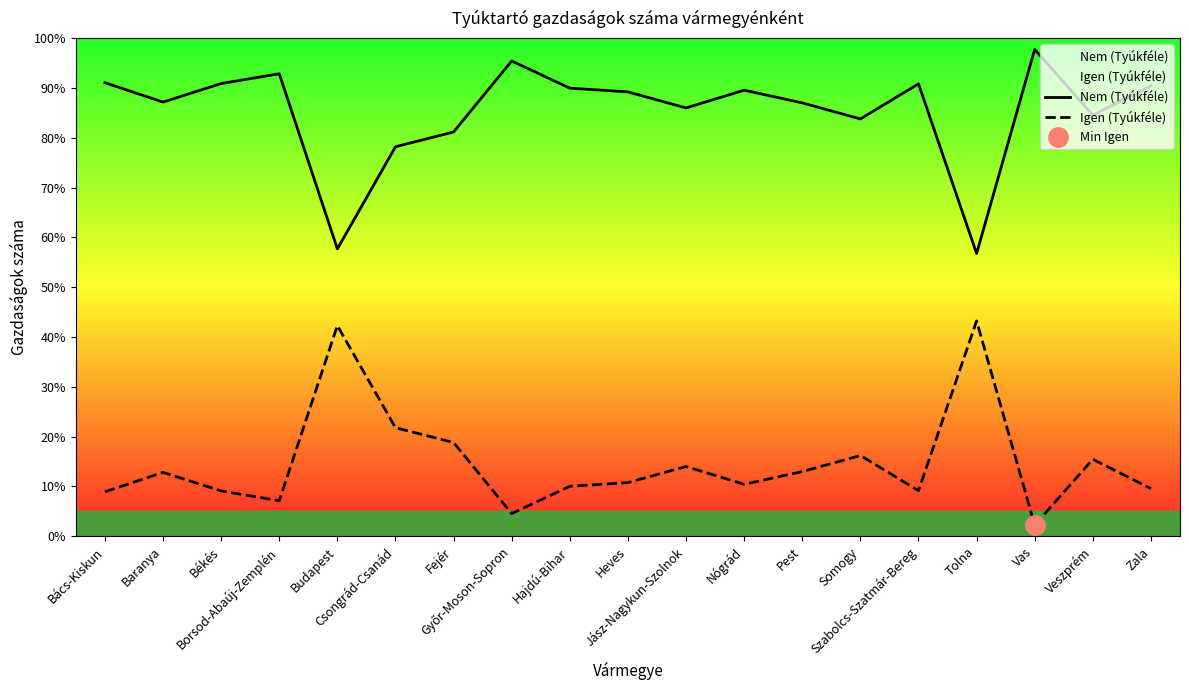

Reading right to left, transcribe all the data shown in this chart.

Nem (Tyúkféle): Zala=90.4	Veszprém=84.5	Vas=97.7	Tolna=56.8	Szabolcs-Szatmár-Bereg=90.8	Somogy=83.8	Pest=87.0	Nógrád=89.6	Jász-Nagykun-Szolnok=86.0	Heves=89.2	Hajdú-Bihar=90.0	Győr-Moson-Sopron=95.4	Fejér=81.2	Csongrád-Csanád=78.2	Budapest=57.7	Borsod-Abaúj-Zemplén=92.9	Békés=90.9	Baranya=87.2	Bács-Kiskun=91.1
Igen (Tyúkféle): Zala=9.6	Veszprém=15.5	Vas=2.3	Tolna=43.2	Szabolcs-Szatmár-Bereg=9.2	Somogy=16.2	Pest=13.0	Nógrád=10.4	Jász-Nagykun-Szolnok=14.0	Heves=10.8	Hajdú-Bihar=10.0	Győr-Moson-Sopron=4.6	Fejér=18.8	Csongrád-Csanád=21.8	Budapest=42.3	Borsod-Abaúj-Zemplén=7.1	Békés=9.1	Baranya=12.8	Bács-Kiskun=8.9